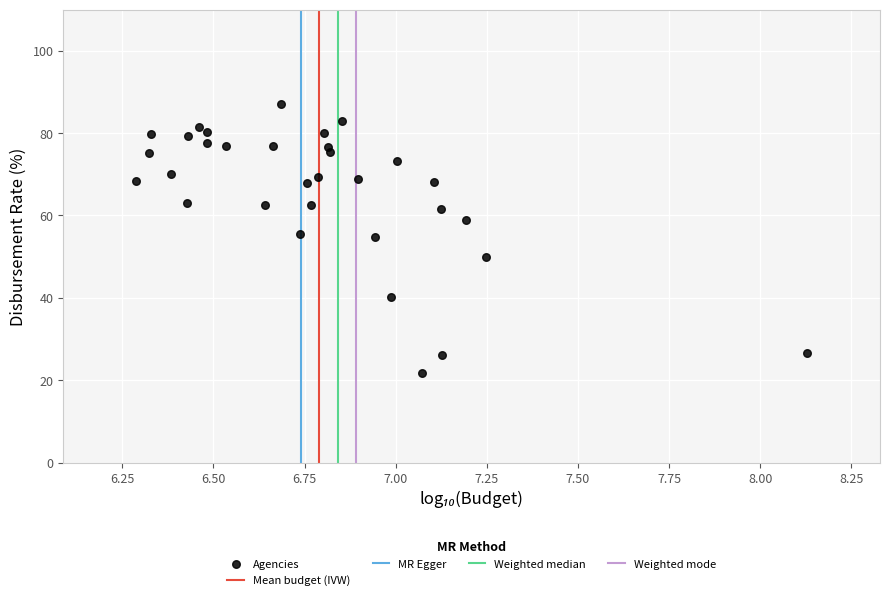

What is the range of Y values (max minus min)?

65.1